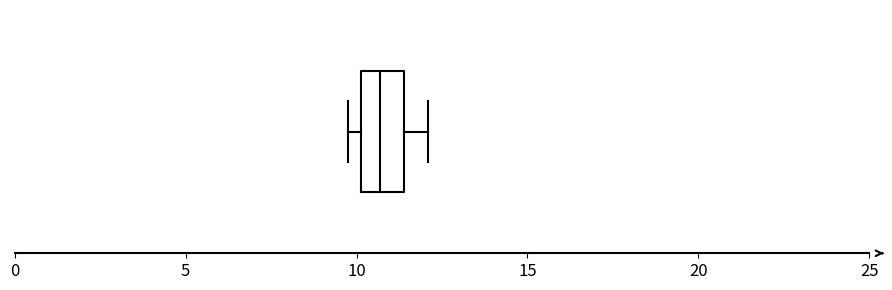

Where does the median line of the box sit on the x-axis? The values are not printed on the chart, so give them approximately, as read against the axis.

10.5